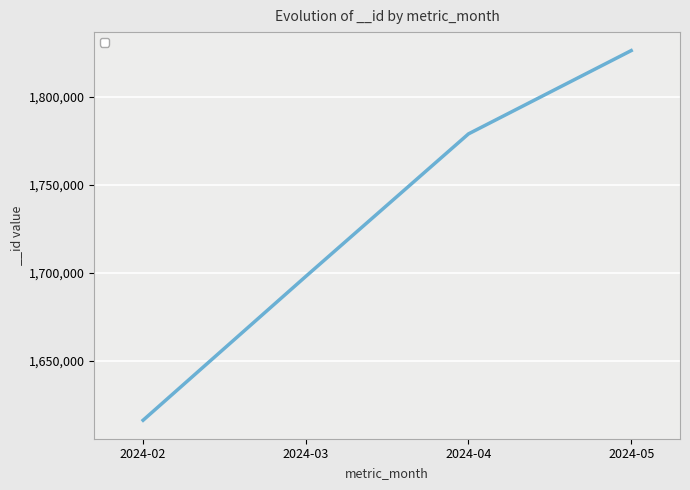

Rank the categories by value from highest to lowest.

2024-05, 2024-04, 2024-03, 2024-02